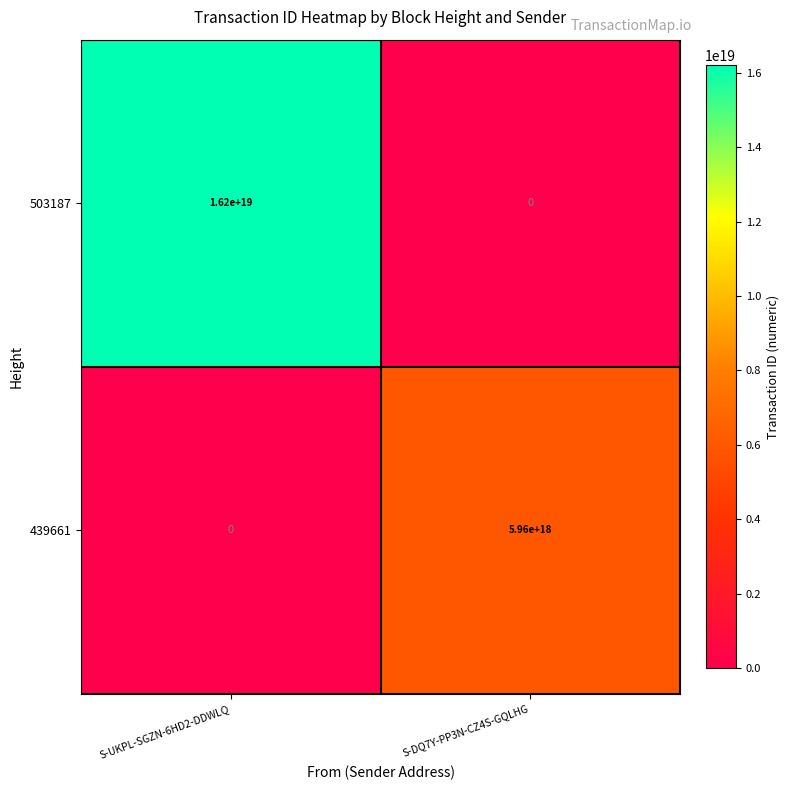

Which series has the largest total across all categories?

503187